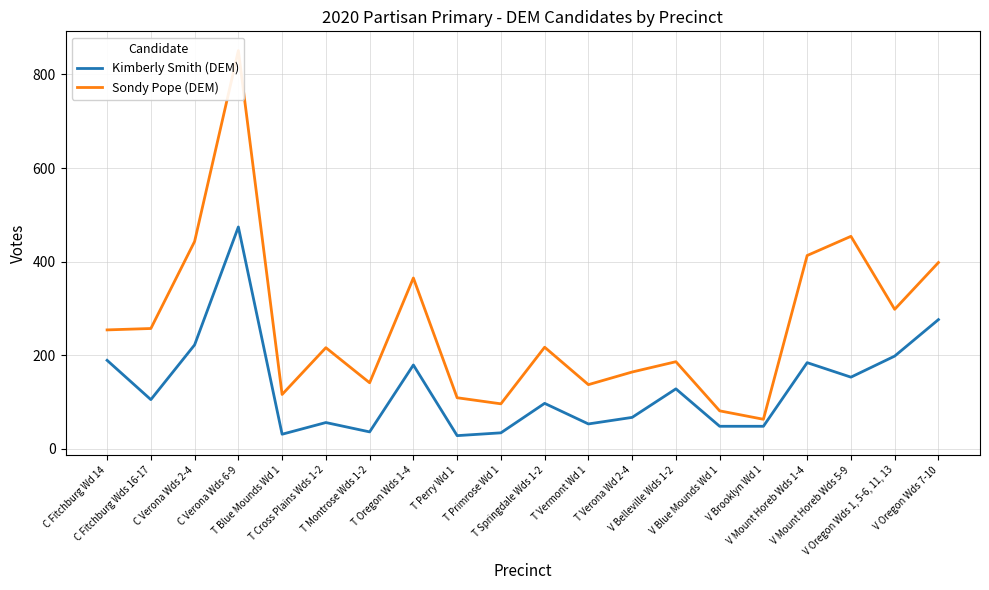

Rank the series by their average value, from highest to lowest.

Sondy Pope (DEM), Kimberly Smith (DEM)